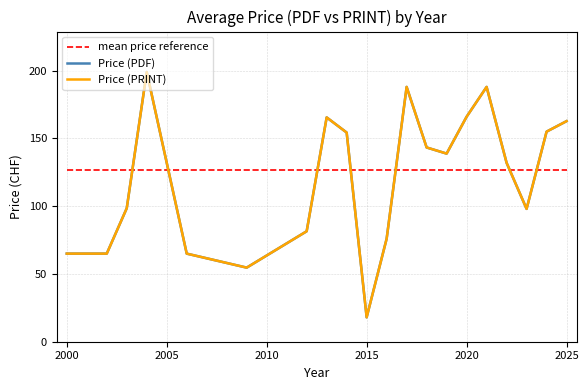

Which series has the largest range (max minus min)?

Price (PDF)